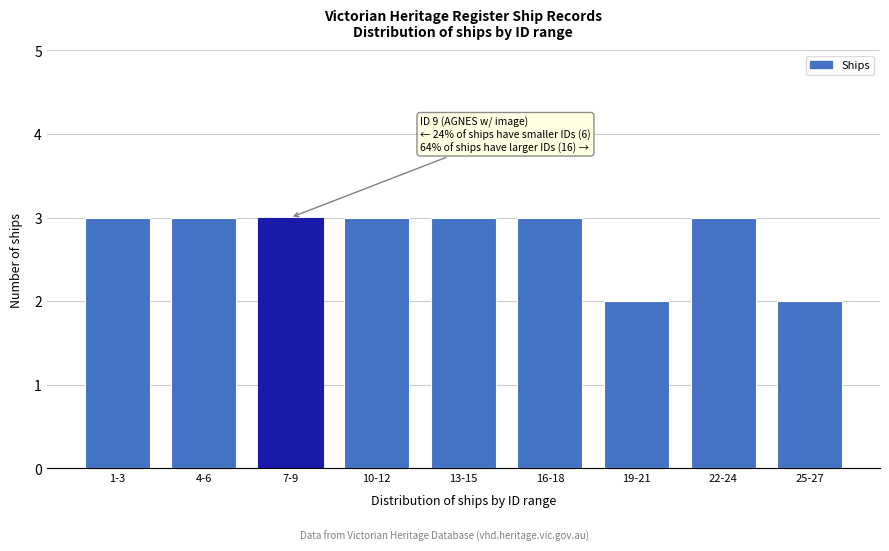

Reading left to right, what are all the values shown in this chart?

1-3=3	4-6=3	7-9=3	10-12=3	13-15=3	16-18=3	19-21=2	22-24=3	25-27=2